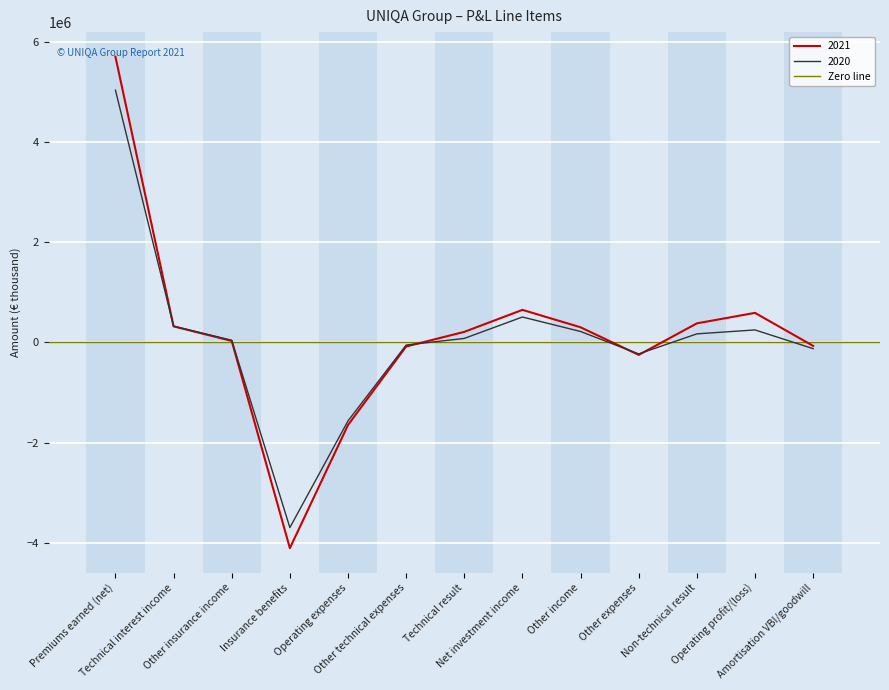

At how many categories does at least one series exceed -4039246?

13